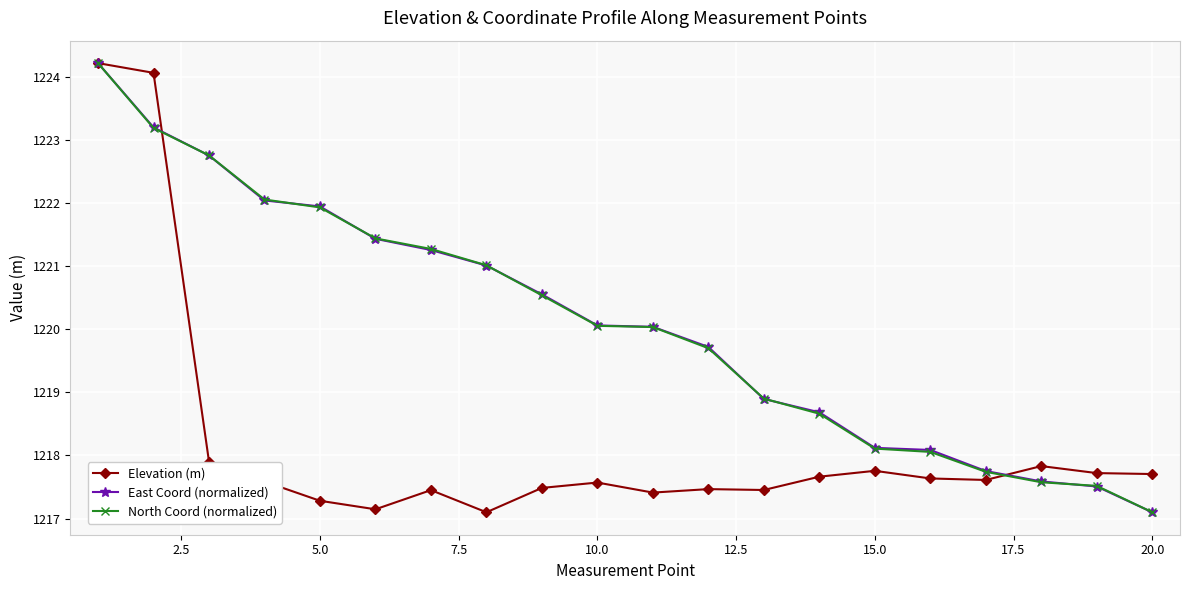

At how many categories does at least one series exceed 1219?

12